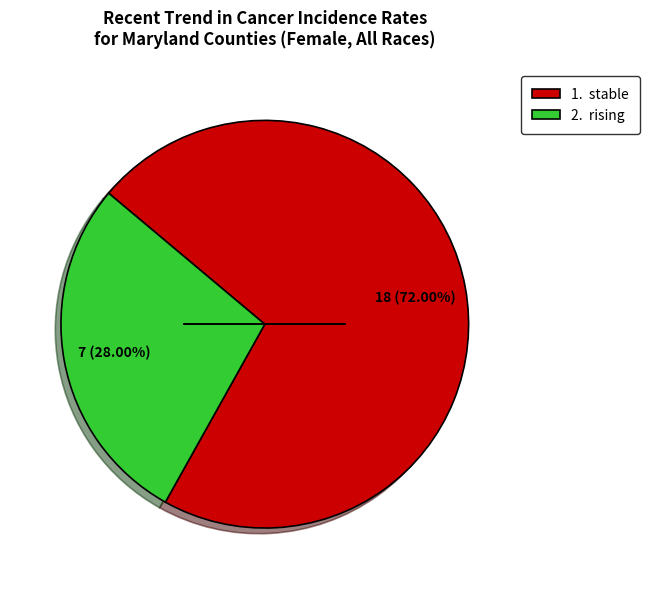

Is the sum of 1. stable and 2. rising greater than half?

Yes